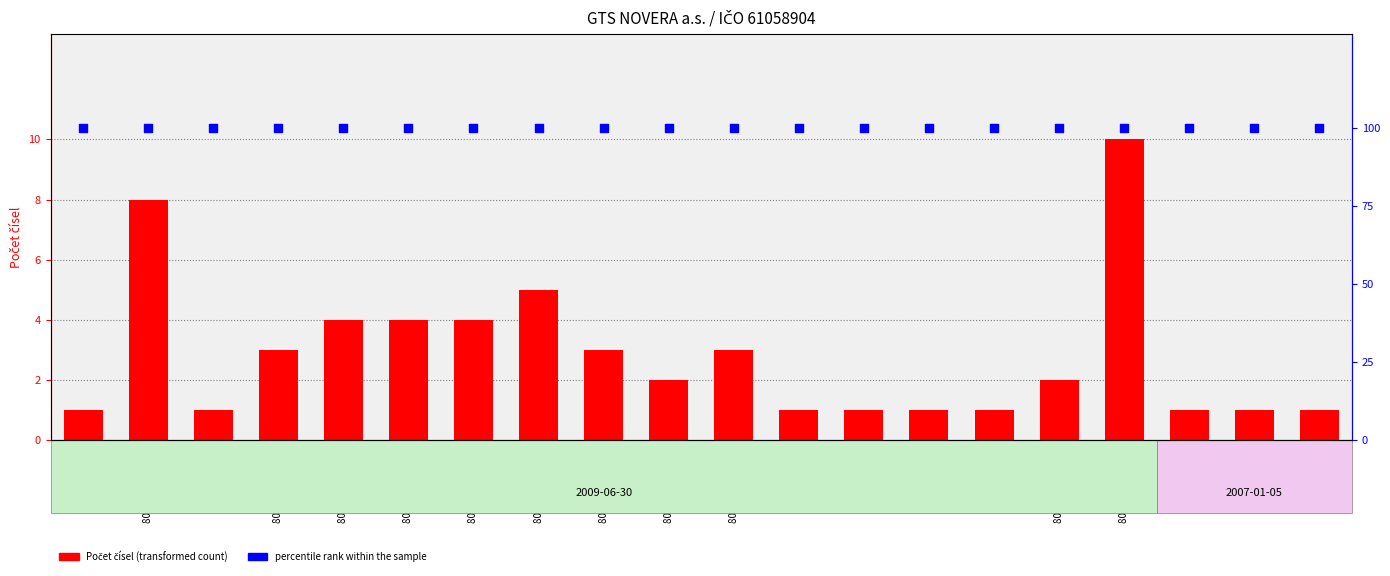

Which series has the largest total across all categories?

percentile rank within sample